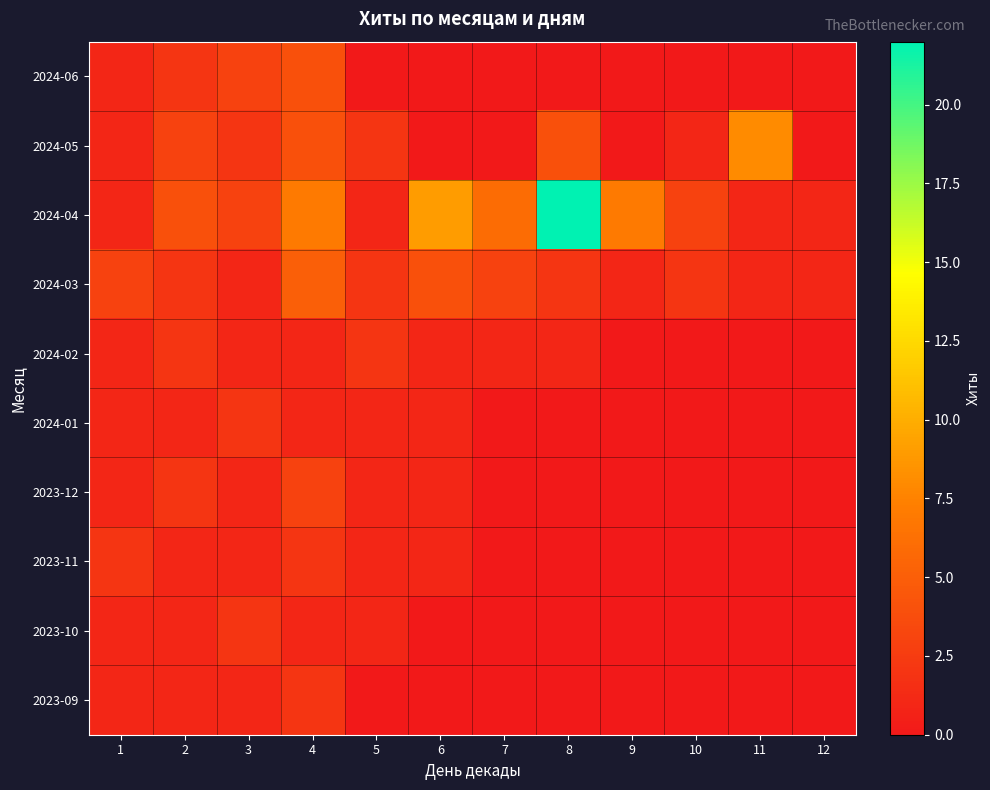

What is the greatest value displayed?

22